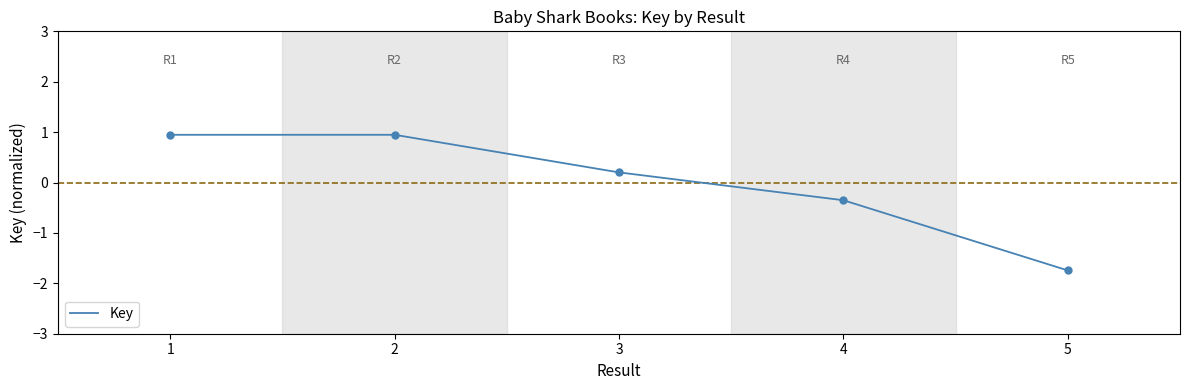

What is the greatest value displayed?

0.9